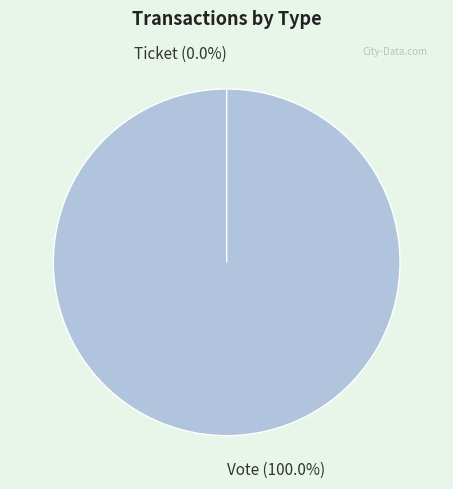

Does any single category account for the majority?

Yes